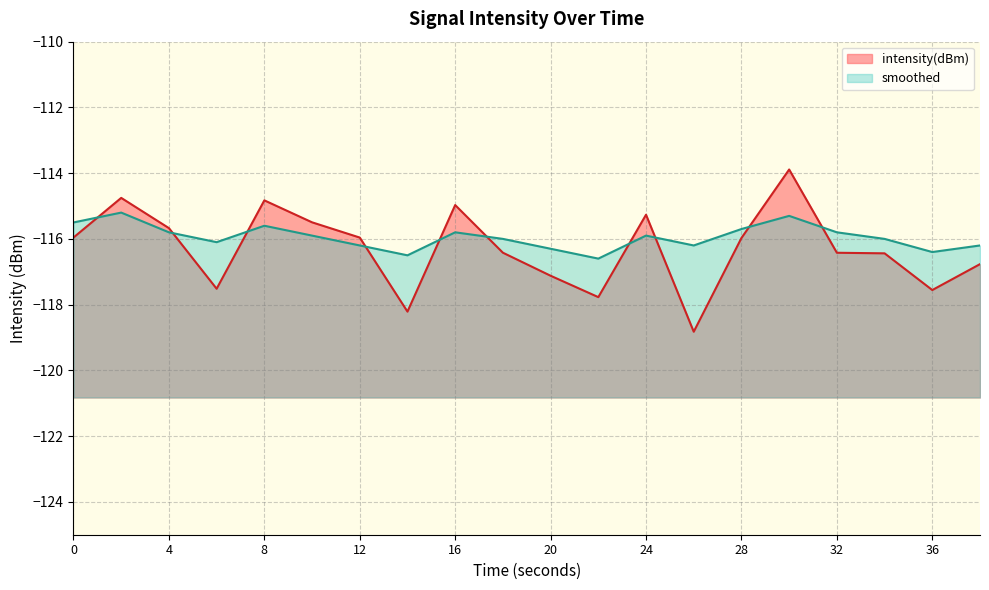

True or false: smoothed has a value of -33.4 at 16.

False